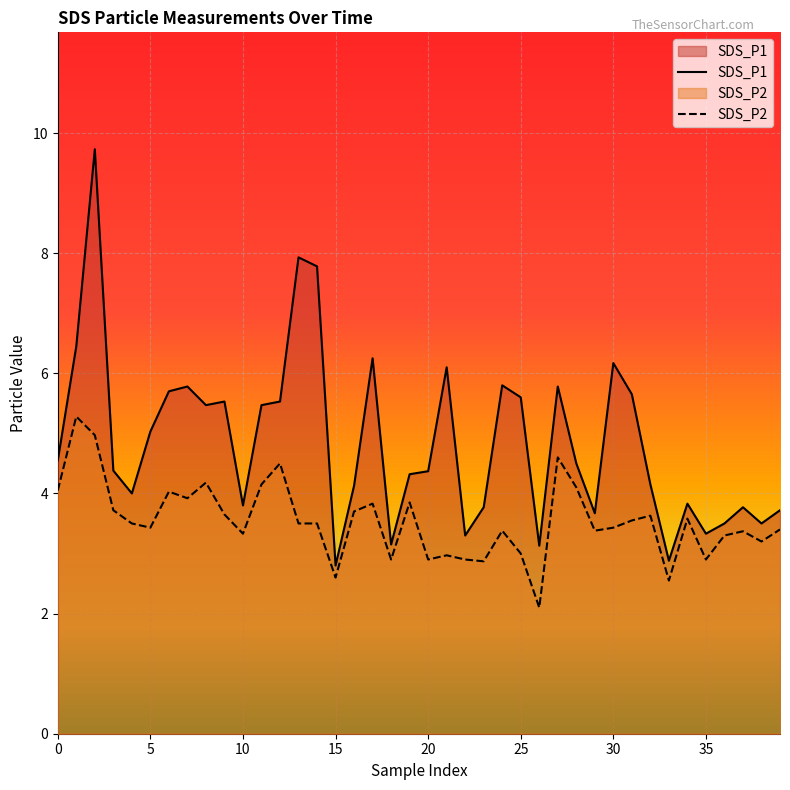

The SDS_P2 series shows 5.2 at 16. True or false?

False